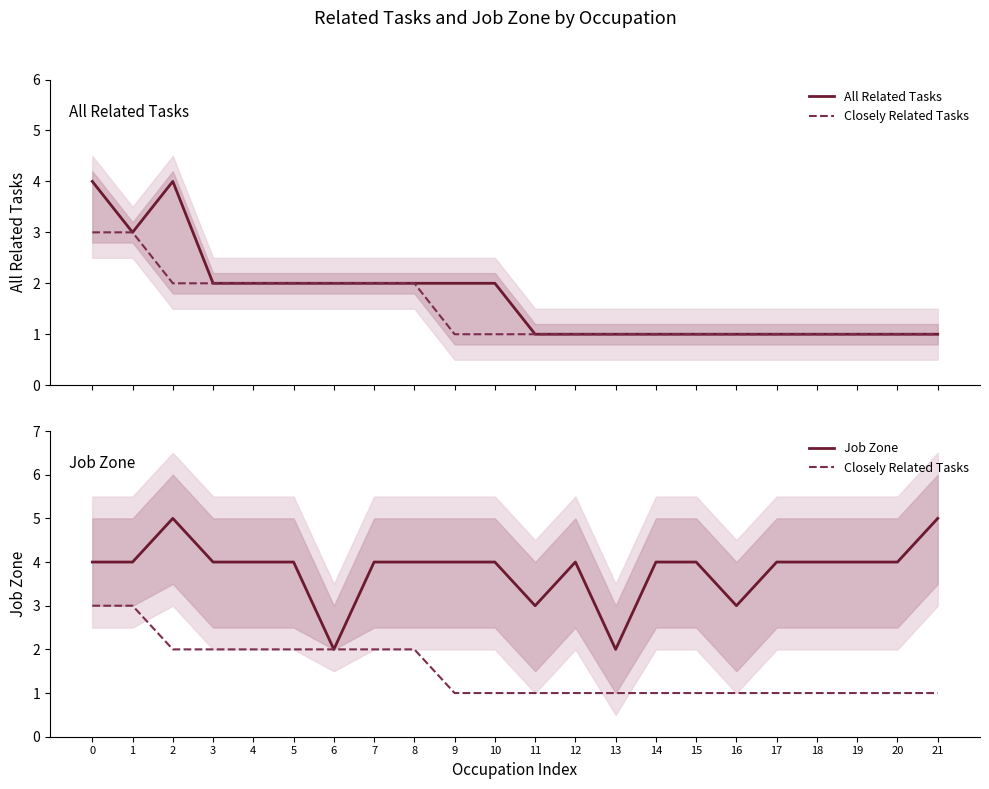

Reading left to right, extract all data points from this chart.

All Related Tasks: 4	3	4	2	2	2	2	2	2	2	2	1	1	1	1	1	1	1	1	1	1	1
Closely Related Tasks: 3	3	2	2	2	2	2	2	2	1	1	1	1	1	1	1	1	1	1	1	1	1
Job Zone: 4	4	5	4	4	4	2	4	4	4	4	3	4	2	4	4	3	4	4	4	4	5